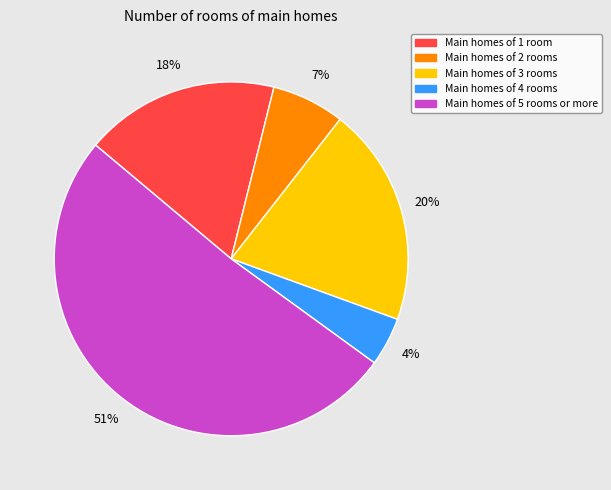

Combined, do Main homes of 2 rooms and Main homes of 5 rooms or more account for over 50%?

Yes